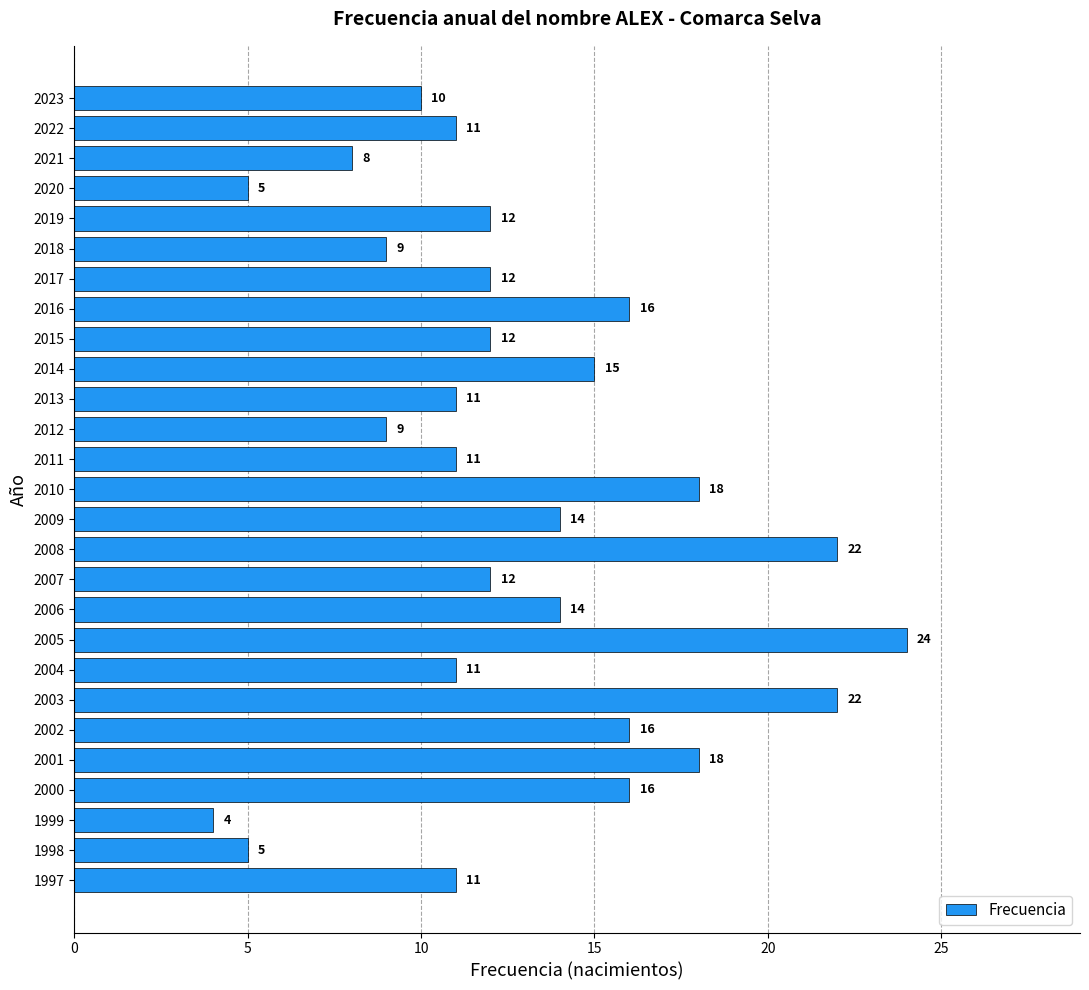

Reading bottom to top, what are all the values shown in this chart?

11	5	4	16	18	16	22	11	24	14	12	22	14	18	11	9	11	15	12	16	12	9	12	5	8	11	10